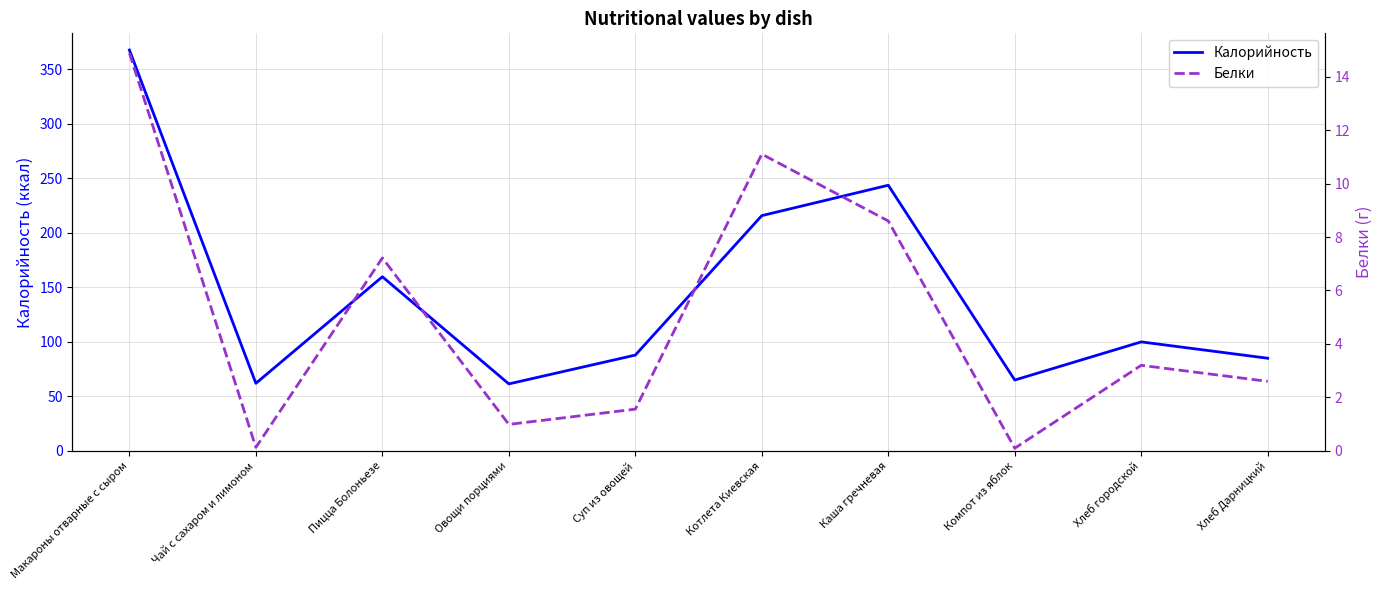

What is the approximate value of Белки at Котлета Киевская?

11.1